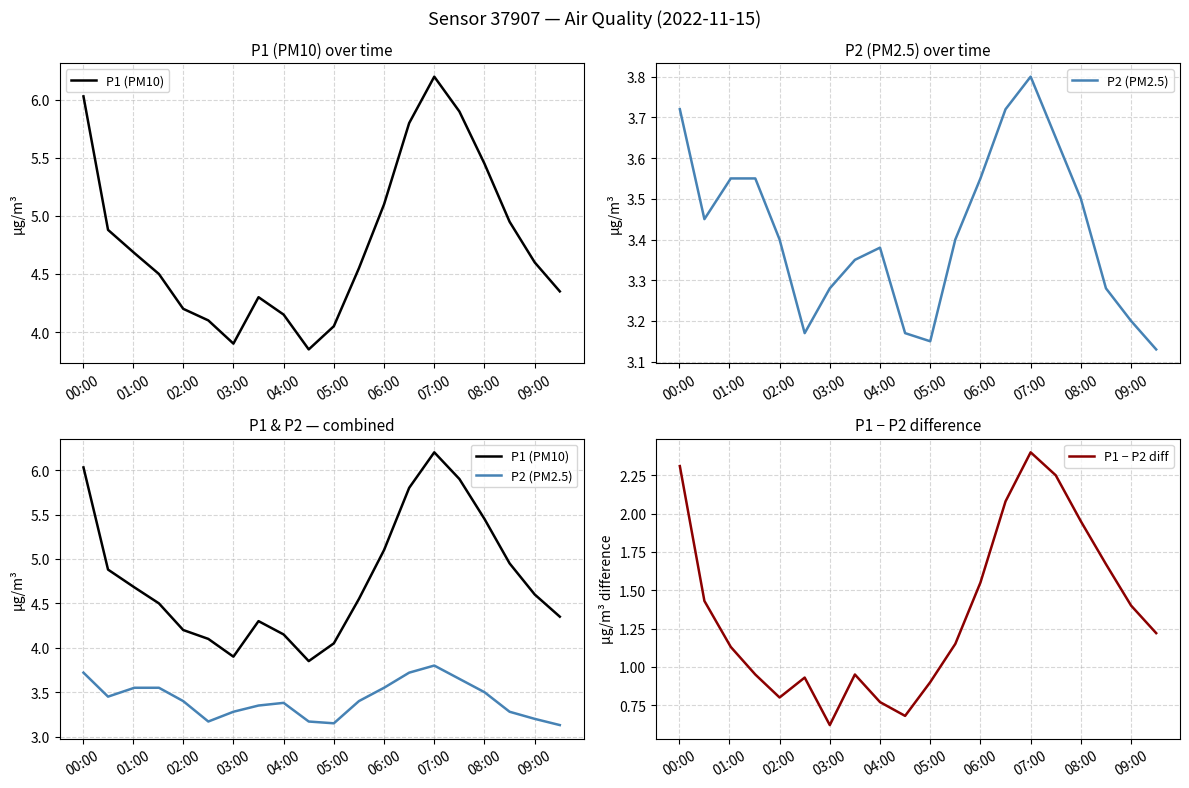

Is this an area chart (filled region under the line)?

No